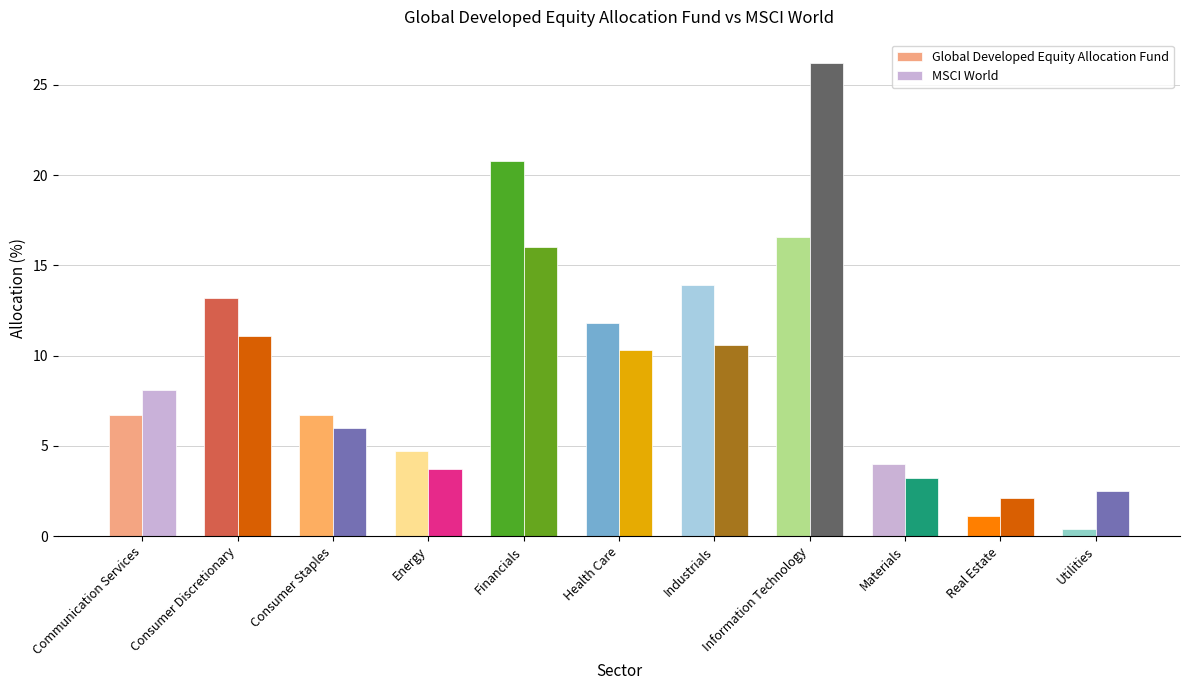

At which label does Global Developed Equity Allocation Fund reach its minimum?

Utilities